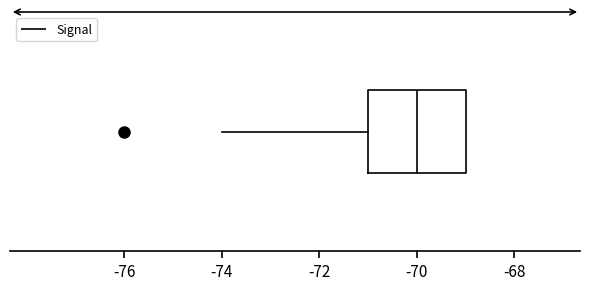

Where does the left whisker of the box end on the x-axis? The values are not printed on the chart, so give them approximately, as read against the axis.

-74